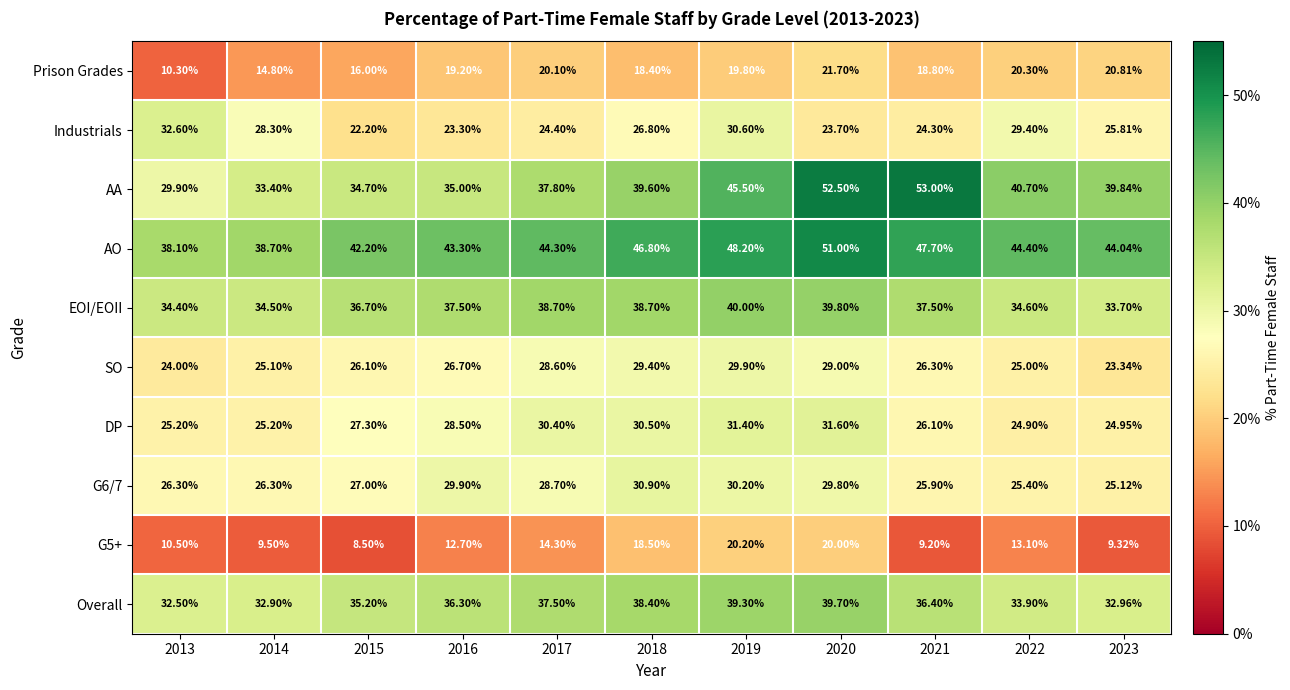

List the series in order of their peak value, highest first.

AA, AO, EOI/EOII, Overall, Industrials, DP, G6/7, SO, Prison Grades, G5+